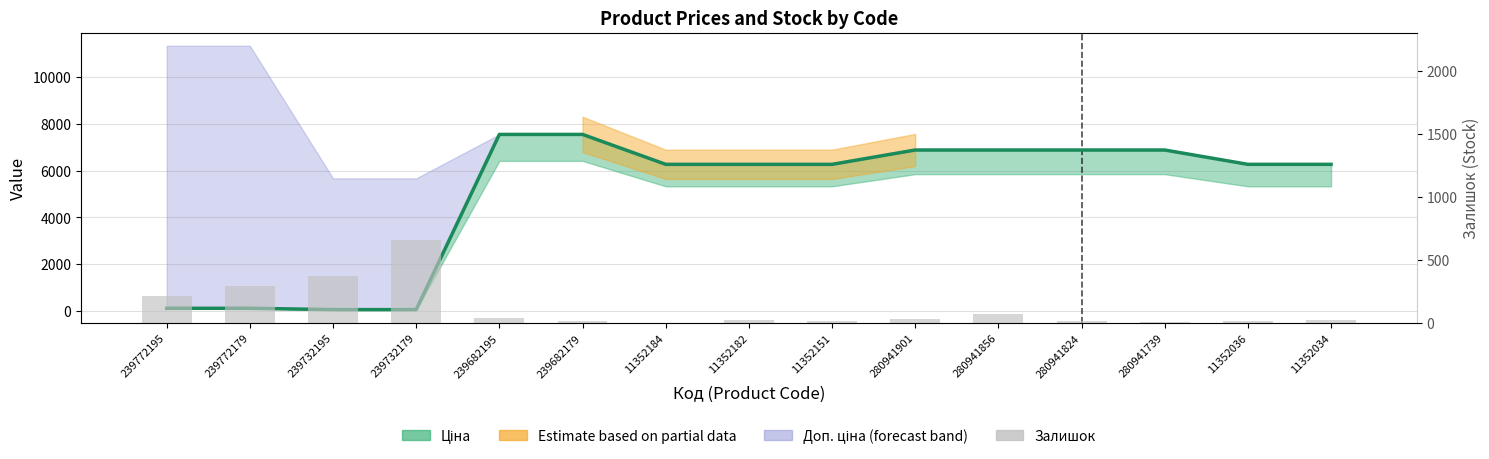

Reading right to left, extract all data points from this chart.

Ціна (mean): 11352034=6266.7	11352036=6266.7	280941739=6879.5	280941824=6879.5	280941856=6879.5	280941901=6879.5	11352151=6266.7	11352182=6266.7	11352184=6266.7	239682179=7545.9	239682195=7545.9	239732179=56.7	239732195=56.7	239772179=113.3	239772195=113.3
Залишок: 11352034=26.0	11352036=18.0	280941739=10.0	280941824=17.0	280941856=71.0	280941901=32.0	11352151=16.0	11352182=23.0	11352184=0.0	239682179=13.0	239682195=38.0	239732179=658.0	239732195=370.0	239772179=290.0	239772195=215.0